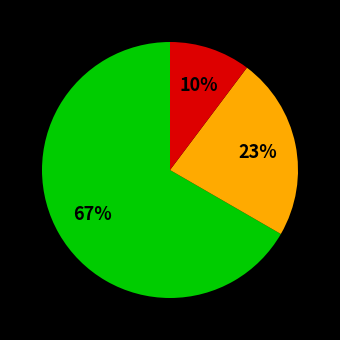

To the nearest percent, what is the average slice percentage?

33%